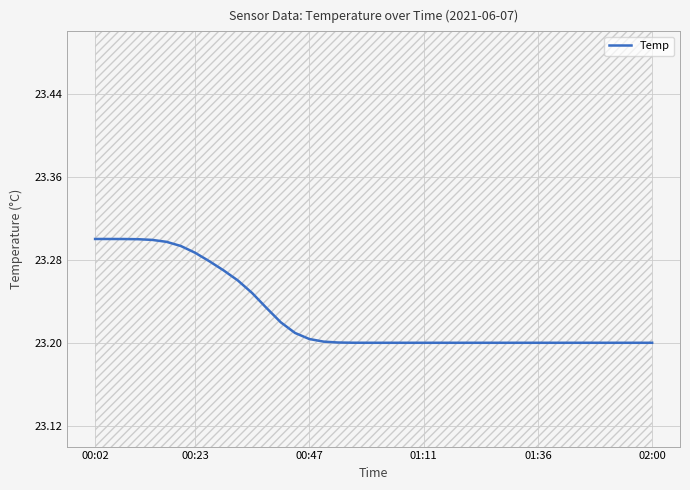

True or false: Temp has a value of 12.6 at 01:36.

False